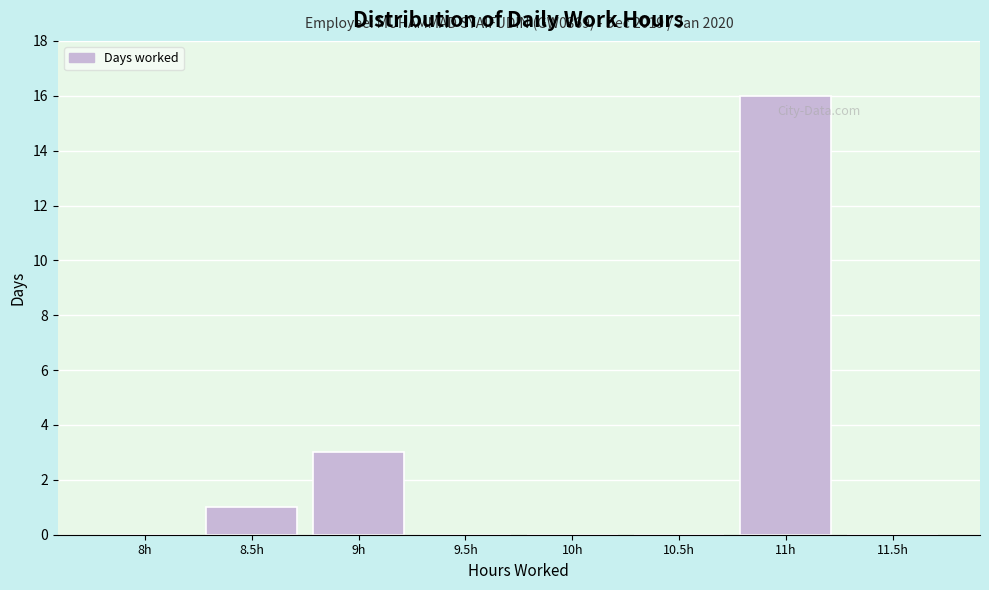

Reading left to right, transcribe all the data shown in this chart.

8h=0	8.5h=1	9h=3	9.5h=0	10h=0	10.5h=0	11h=16	11.5h=0